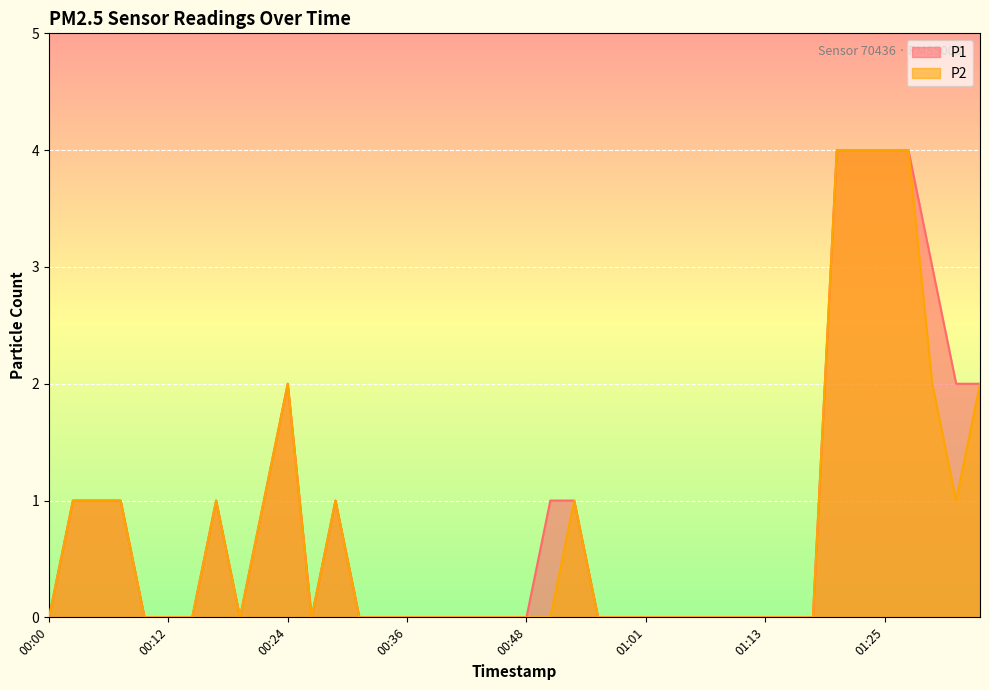

The value of P2 at 01:01 is -2. True or false?

False